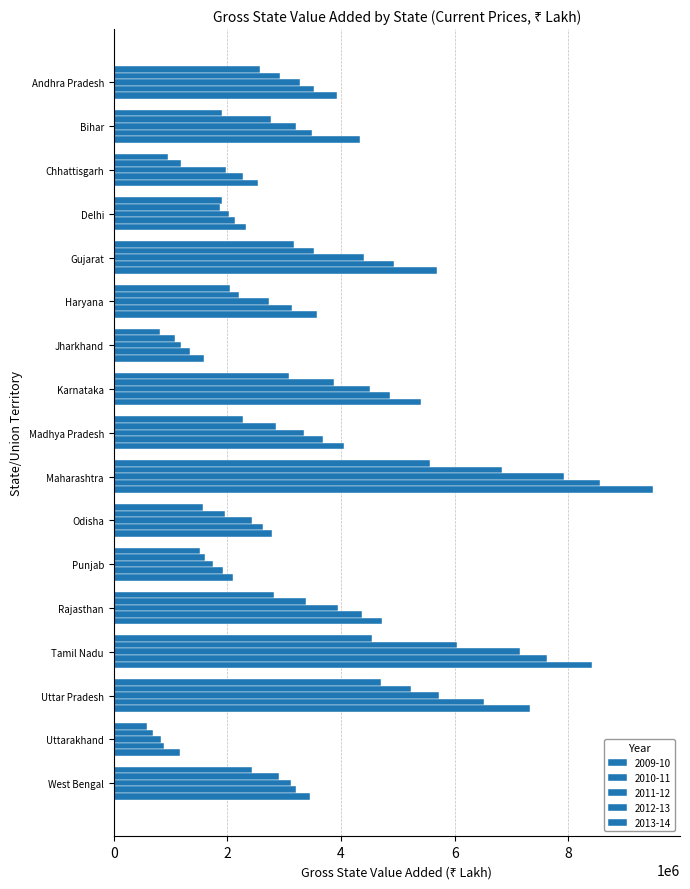

How many values in the 2011-12 series are below 3204857?

8